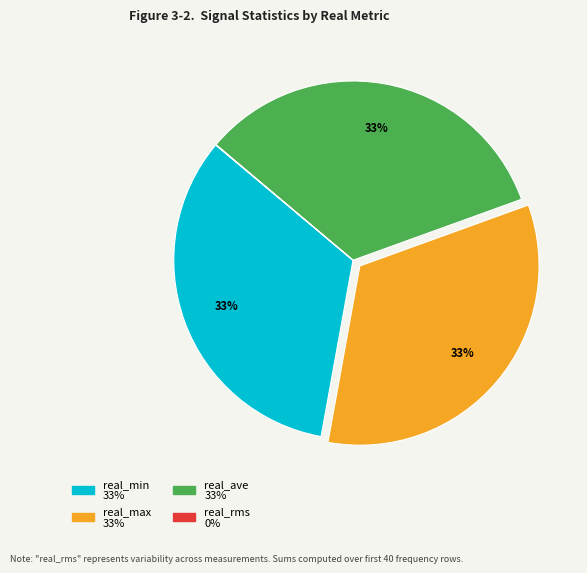

To the nearest percent, what is the average slice percentage?

25%